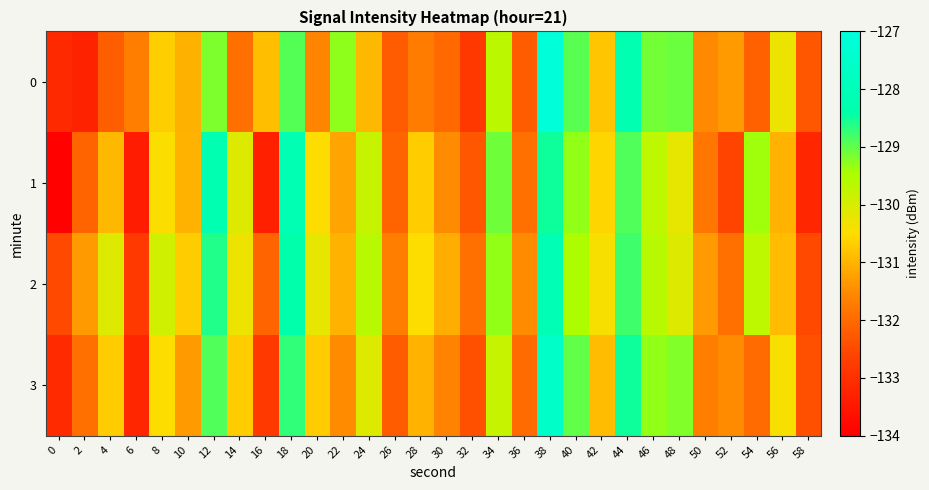

Reading left to right, what are all the values shown in this chart?

0: 0=-133.1	2=-133.3	4=-132.2	6=-131.7	8=-130.7	10=-131.0	12=-129.2	14=-131.9	16=-130.9	18=-128.9	20=-131.6	22=-129.3	24=-130.9	26=-132.2	28=-131.7	30=-132.0	32=-132.8	34=-129.7	36=-132.2	38=-127.1	40=-129.0	42=-130.8	44=-128.3	46=-129.1	48=-129.1	50=-131.5	52=-131.3	54=-132.1	56=-130.3	58=-132.3
1: 0=-133.9	2=-132.1	4=-131.0	6=-133.4	8=-130.5	10=-131.0	12=-128.2	14=-130.1	16=-133.3	18=-128.1	20=-130.5	22=-131.2	24=-129.8	26=-132.1	28=-130.7	30=-131.5	32=-132.3	34=-129.1	36=-131.9	38=-128.5	40=-129.3	42=-130.6	44=-128.9	46=-129.7	48=-130.2	50=-131.8	52=-132.6	54=-129.4	56=-131.0	58=-133.2
2: 0=-132.5	2=-131.3	4=-130.1	6=-132.8	8=-129.9	10=-130.7	12=-128.6	14=-130.3	16=-132.1	18=-128.4	20=-130.2	22=-131.0	24=-129.6	26=-131.7	28=-130.5	30=-131.1	32=-131.9	34=-129.3	36=-131.5	38=-128.1	40=-129.5	42=-130.4	44=-128.8	46=-129.6	48=-130.1	50=-131.3	52=-131.9	54=-129.7	56=-130.9	58=-132.5
3: 0=-133.1	2=-131.9	4=-130.7	6=-133.2	8=-130.5	10=-131.3	12=-128.9	14=-130.7	16=-132.8	18=-128.7	20=-130.7	22=-131.5	24=-130.1	26=-132.2	28=-131.0	30=-131.6	32=-132.4	34=-129.8	36=-132.0	38=-127.6	40=-129.0	42=-130.9	44=-128.5	46=-129.3	48=-129.2	50=-131.7	52=-131.5	54=-132.0	56=-130.4	58=-132.4